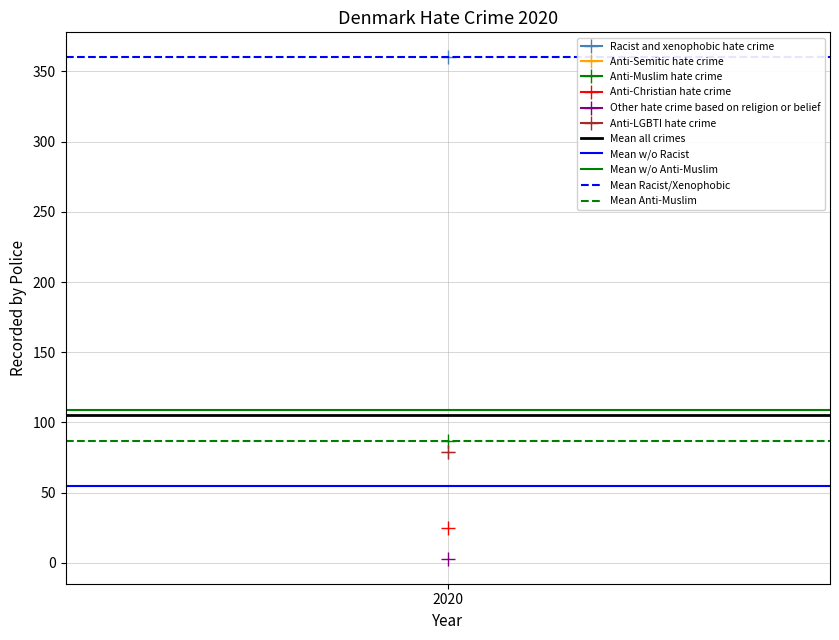

At which category is the sum across all series the highest?

2020